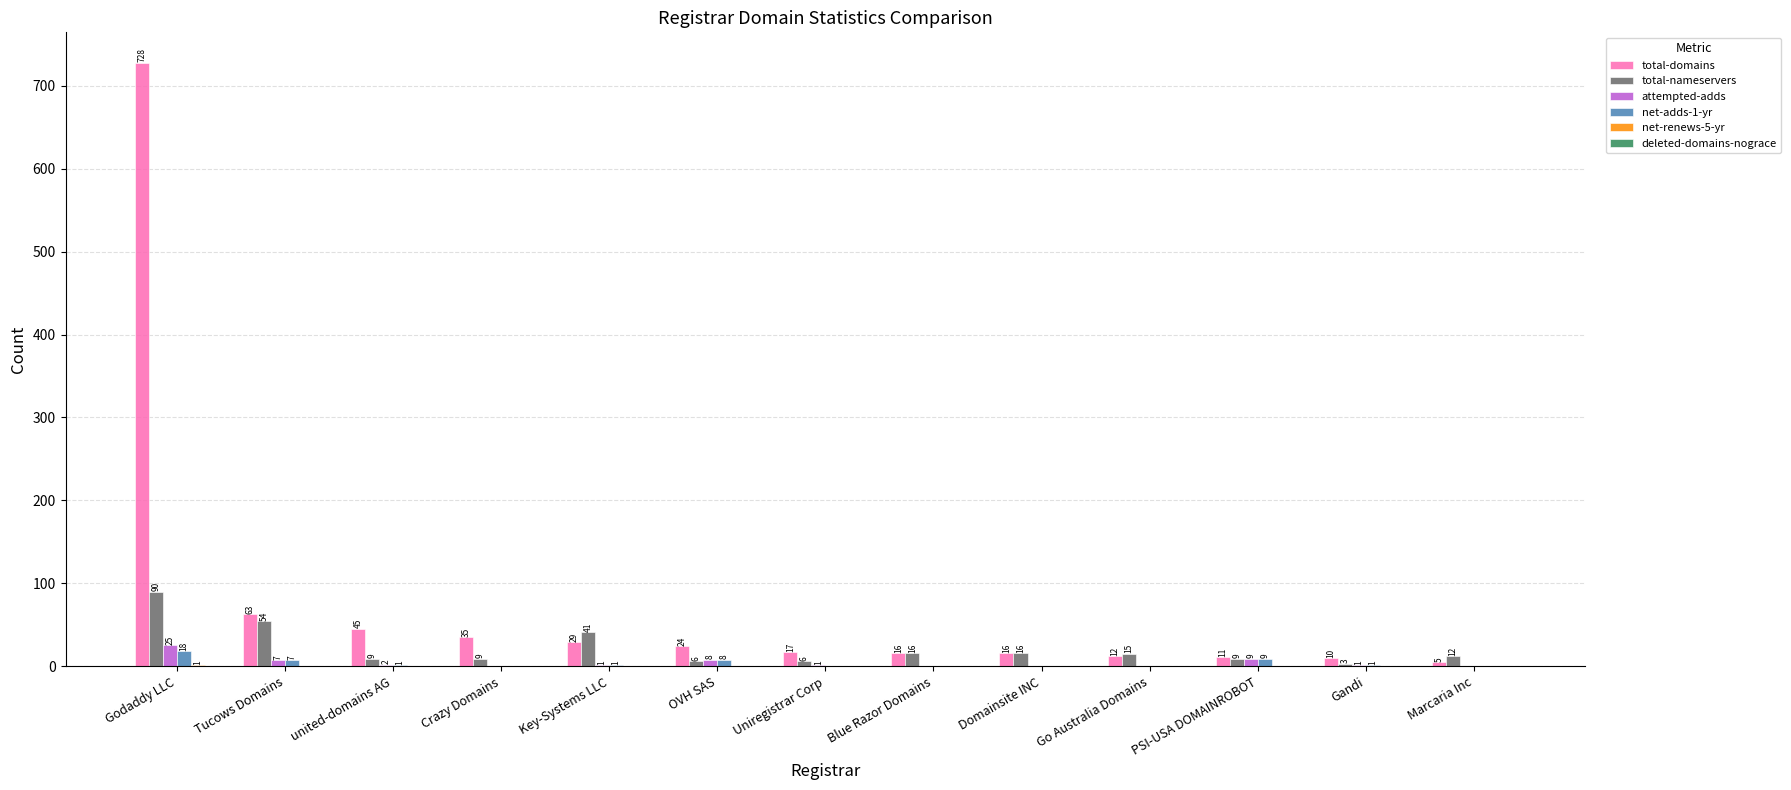

Between Tucows Domains and Gandi, which series saw the biggest shift?

total-domains